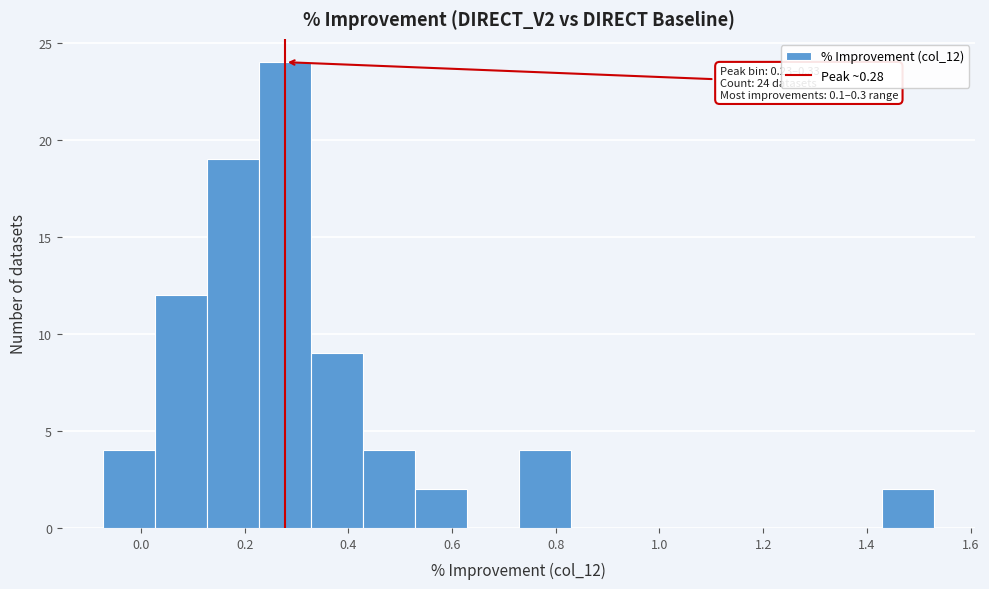

Which range on the x-axis has the tallest bar?

0.22 to 0.32